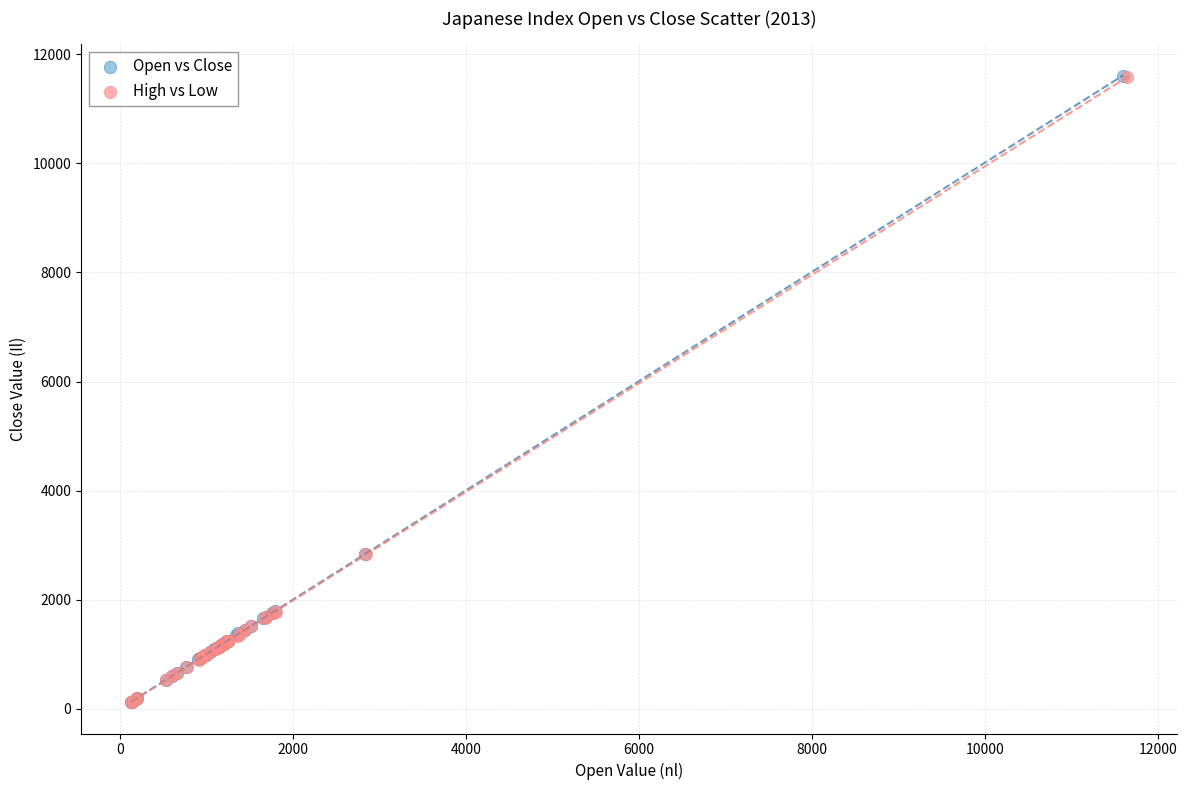

Which series has the largest Y range (max minus min)?

Open vs Close